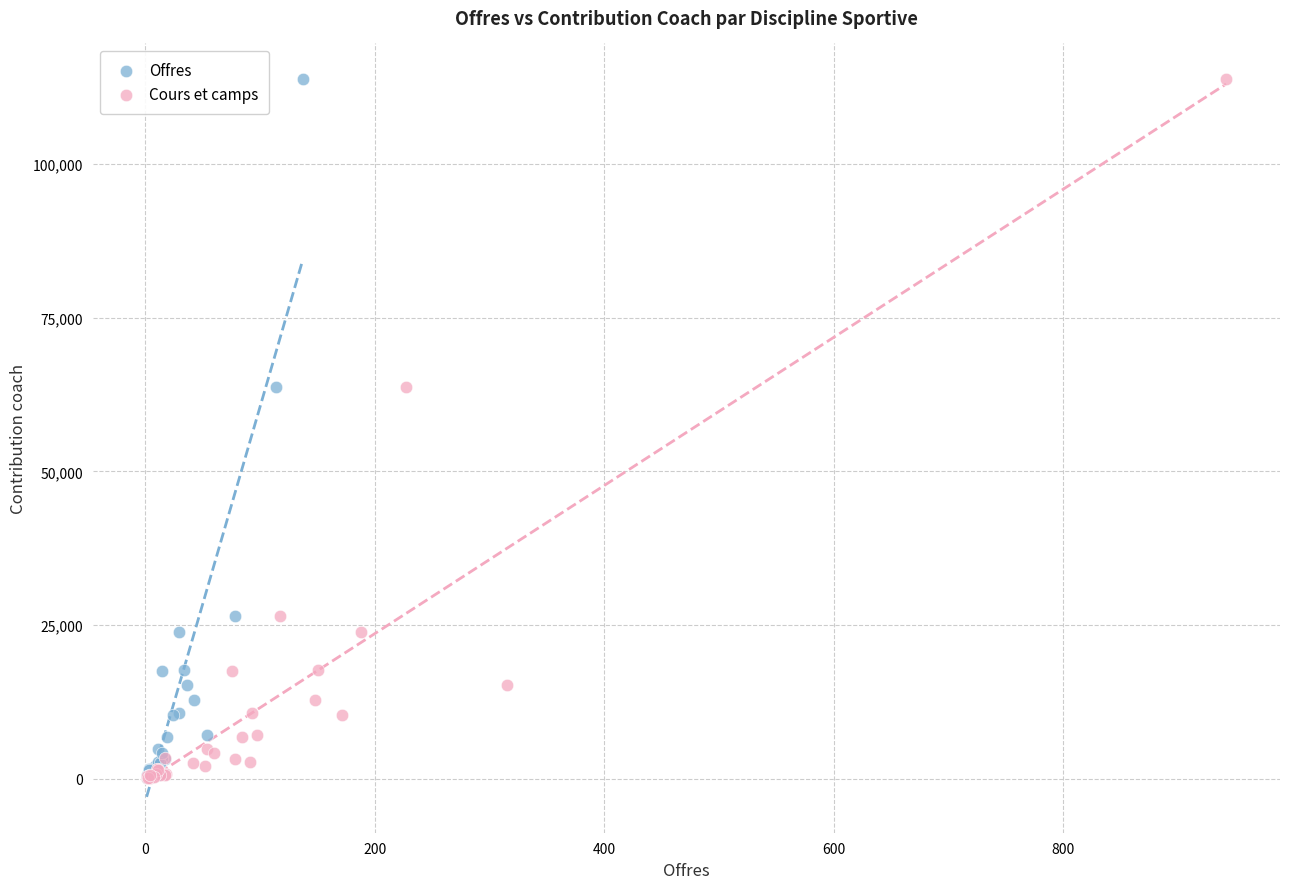

What are all the series names shown in the legend?

Offres, Cours et camps